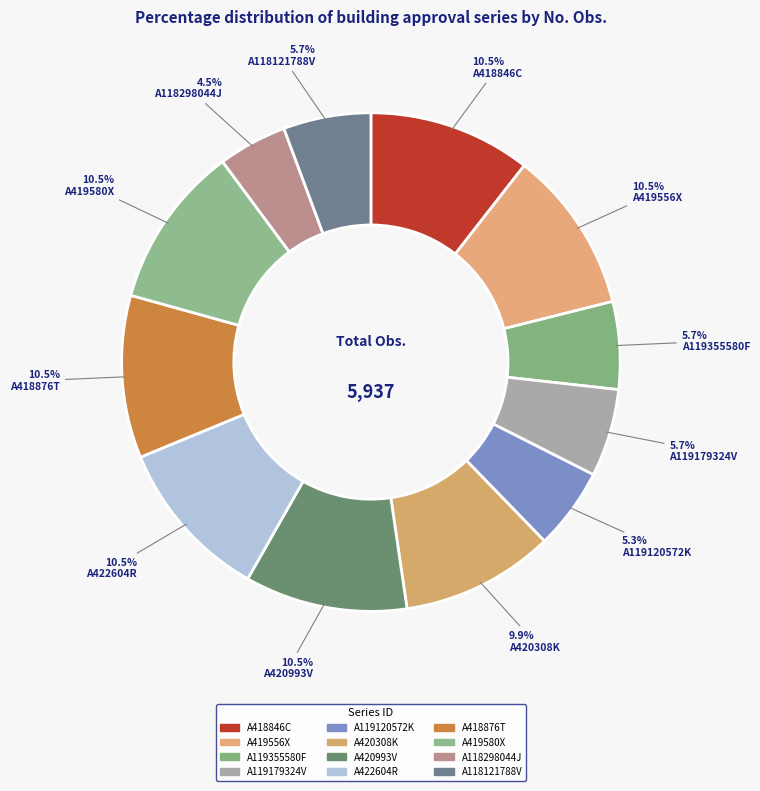

How many slices are in this pie chart?

12